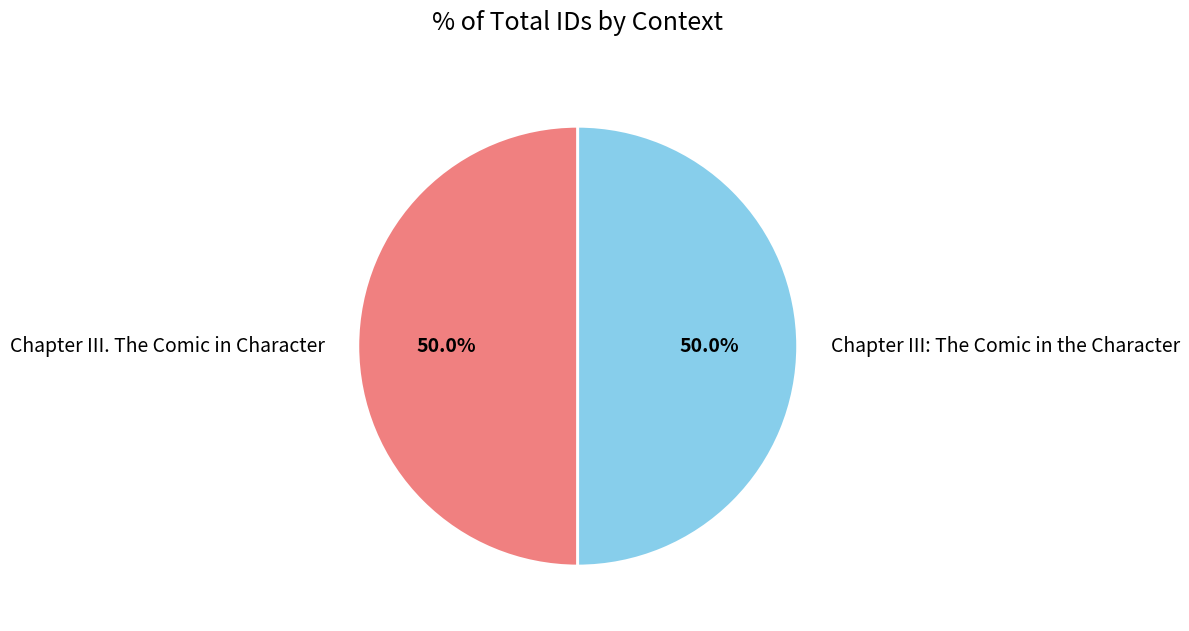

Is it true that Chapter III: The Comic in the Character is 63% of the pie?

False